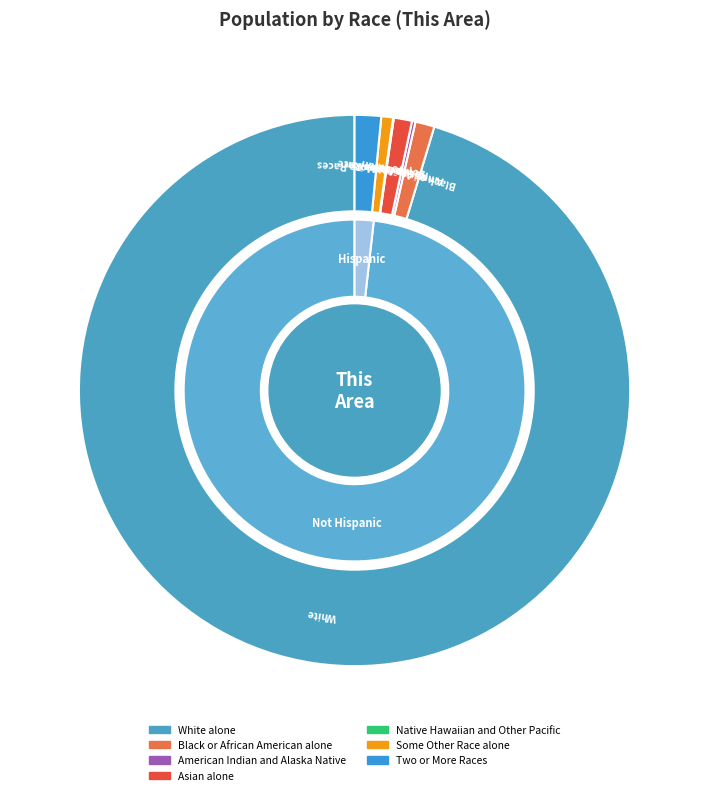

The Some Other Race alone slice represents 1% of the pie. True or false?

True